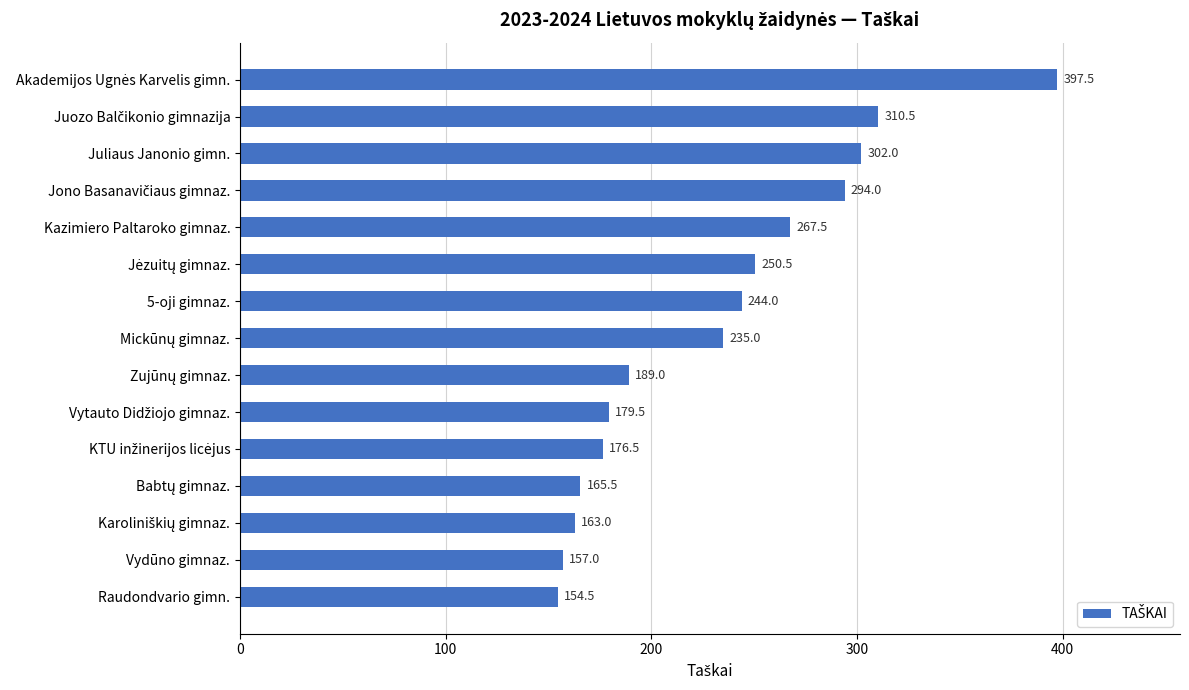

The value at 5-oji gimnaz. is 402.6. True or false?

False